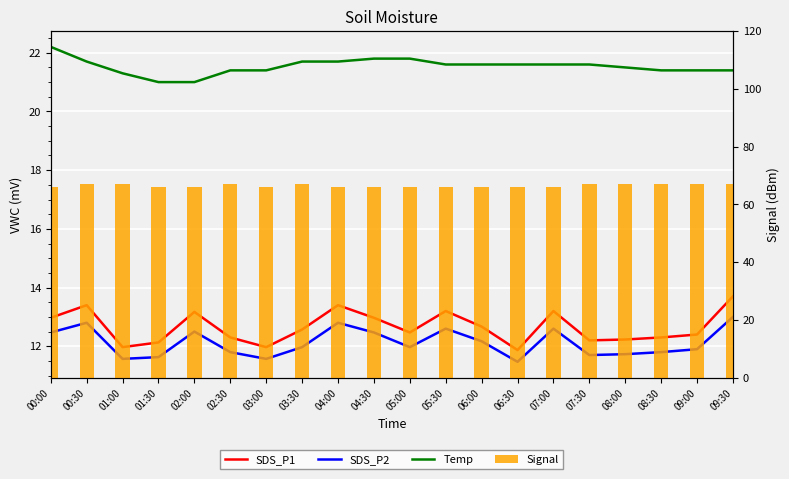

Reading right to left, transcribe all the data shown in this chart.

SDS_P1: 13.7	12.4	12.3	12.2	12.2	13.2	11.9	12.7	13.2	12.5	13.0	13.4	12.6	12.0	12.3	13.2	12.1	12.0	13.4	13.0
SDS_P2: 13.0	11.9	11.8	11.7	11.7	12.6	11.5	12.2	12.6	12.0	12.5	12.8	12.0	11.6	11.8	12.5	11.6	11.6	12.8	12.5
Temp: 21.4	21.4	21.4	21.5	21.6	21.6	21.6	21.6	21.6	21.8	21.8	21.7	21.7	21.4	21.4	21.0	21.0	21.3	21.7	22.2
Signal: 67.0	67.0	67.0	67.0	67.0	66.0	66.0	66.0	66.0	66.0	66.0	66.0	67.0	66.0	67.0	66.0	66.0	67.0	67.0	66.0